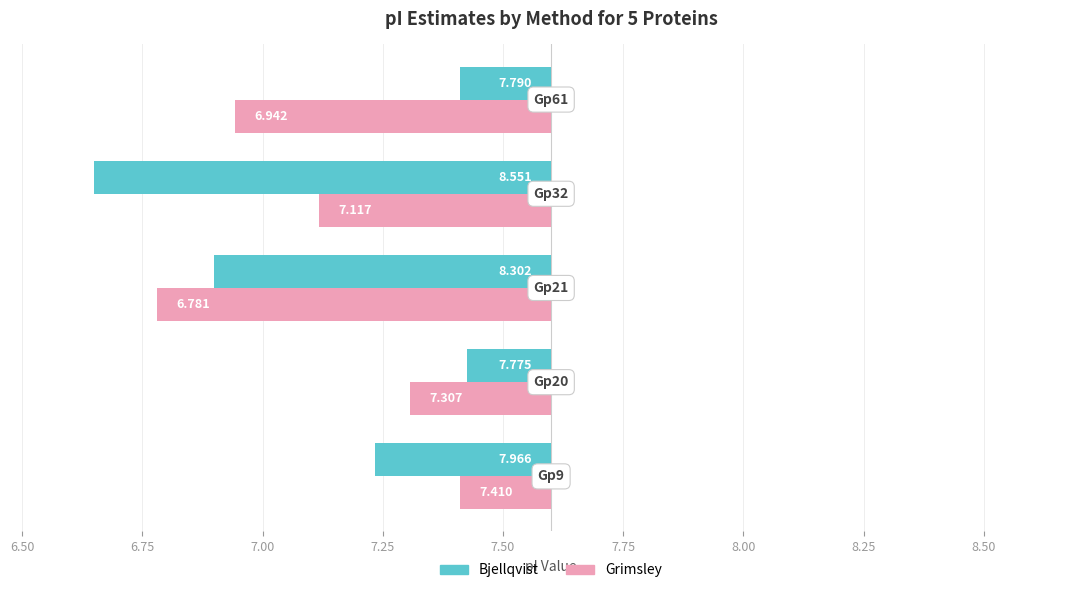

List the series in order of their overall mean, highest first.

Bjellqvist, Grimsley